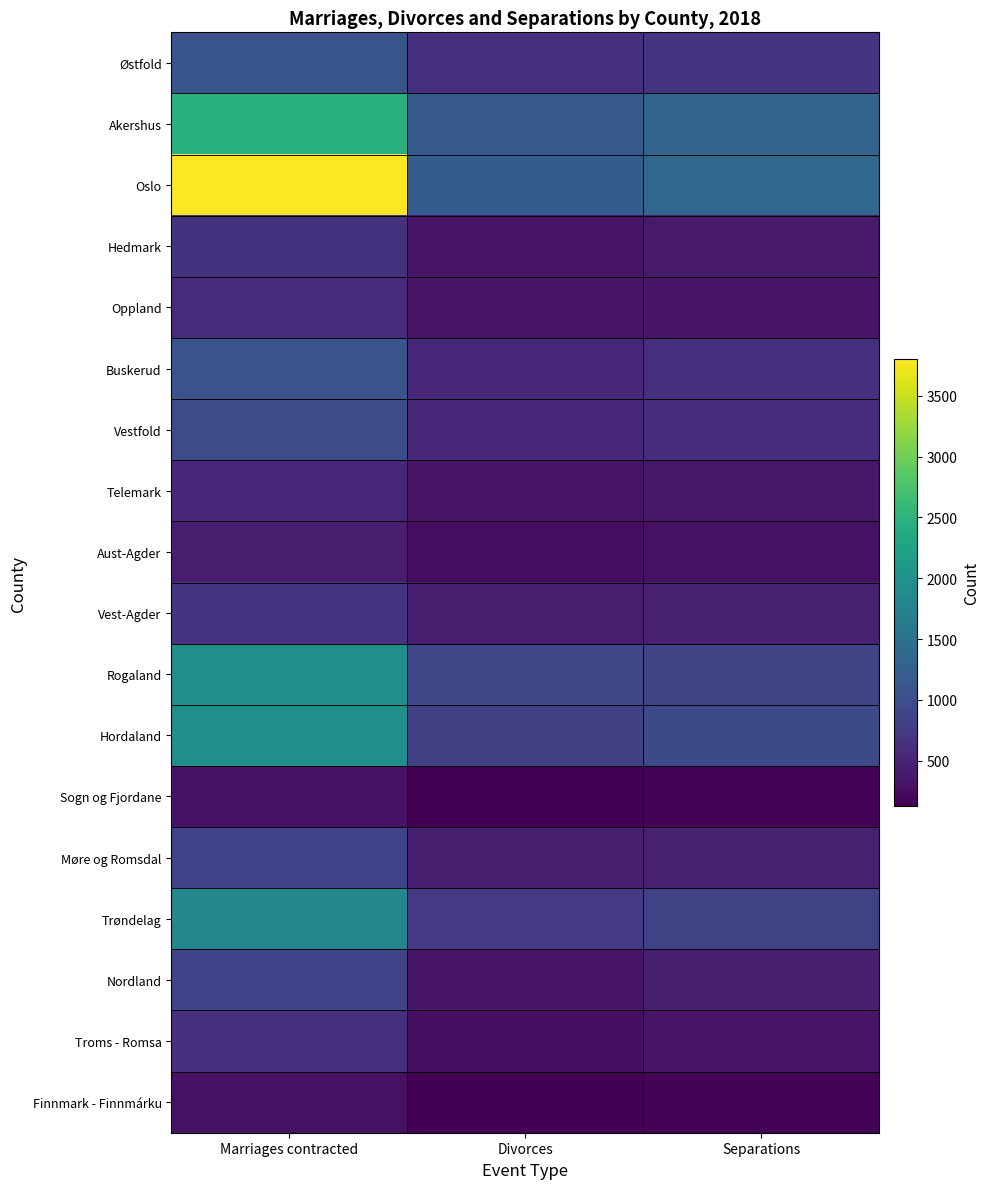

Reading right to left, what are all the values shown in this chart?

Østfold: Separations=685	Divorces=633	Marriages contracted=1076
Akershus: Separations=1323	Divorces=1158	Marriages contracted=2463
Oslo: Separations=1339	Divorces=1191	Marriages contracted=3802
Hedmark: Separations=399	Divorces=354	Marriages contracted=661
Oppland: Separations=347	Divorces=327	Marriages contracted=564
Buskerud: Separations=623	Divorces=537	Marriages contracted=1072
Vestfold: Separations=591	Divorces=542	Marriages contracted=975
Telemark: Separations=362	Divorces=319	Marriages contracted=548
Aust-Agder: Separations=292	Divorces=258	Marriages contracted=417
Vest-Agder: Separations=460	Divorces=428	Marriages contracted=688
Rogaland: Separations=897	Divorces=930	Marriages contracted=1946
Hordaland: Separations=957	Divorces=829	Marriages contracted=1956
Sogn og Fjordane: Separations=160	Divorces=128	Marriages contracted=301
Møre og Romsdal: Separations=446	Divorces=411	Marriages contracted=872
Trøndelag: Separations=839	Divorces=758	Marriages contracted=1826
Nordland: Separations=434	Divorces=332	Marriages contracted=874
Troms - Romsa: Separations=315	Divorces=279	Marriages contracted=617
Finnmark - Finnmárku: Separations=161	Divorces=131	Marriages contracted=291